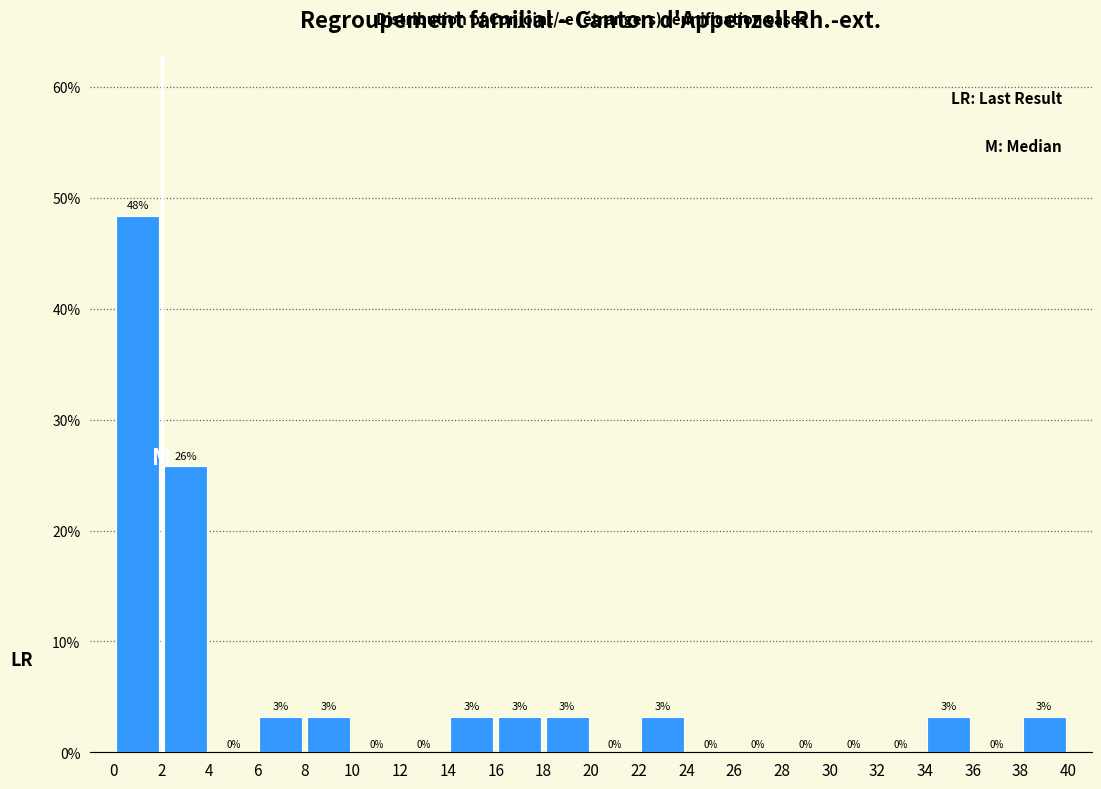

Over which range of the x-axis is the bar tallest?

0 to 2